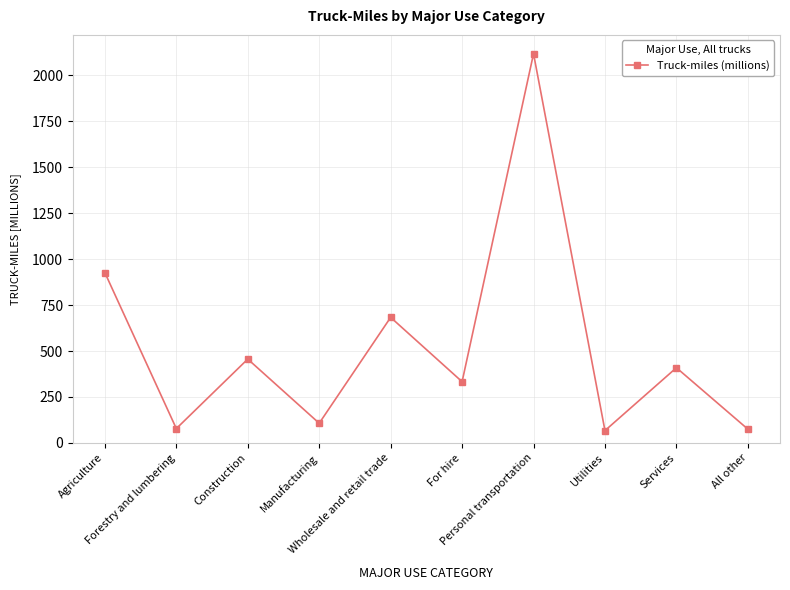

Which has a higher value, All other or Manufacturing?

Manufacturing